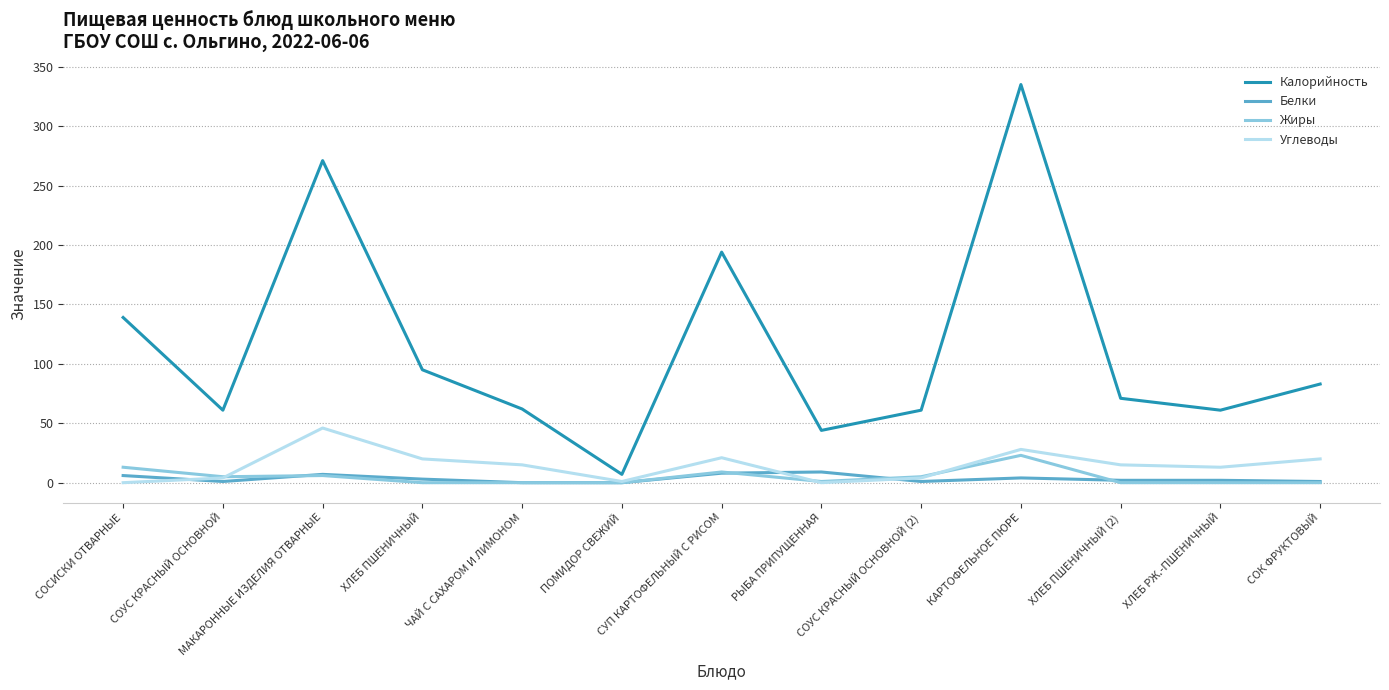

Which series has the widest spread of values?

Калорийность